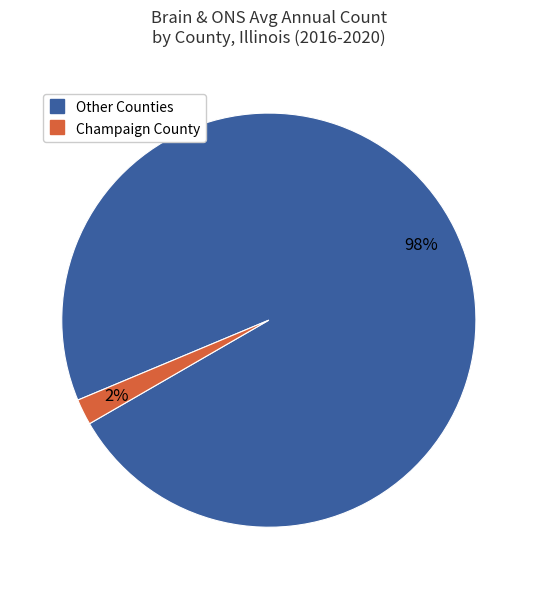

To the nearest percent, what is the average slice percentage?

50%